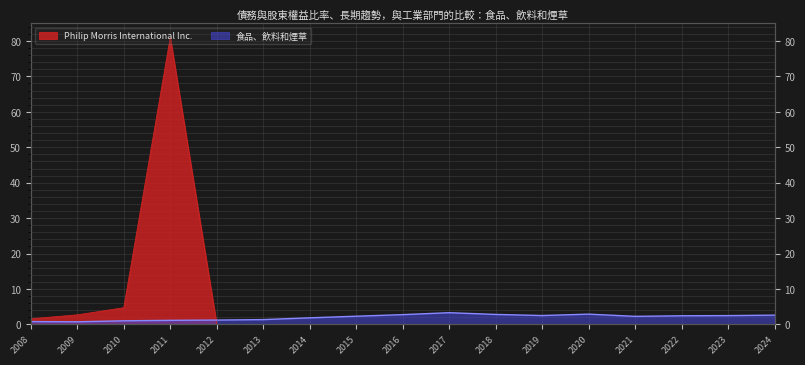

At which label is 食品、飲料和煙草 closest to 2?

2014